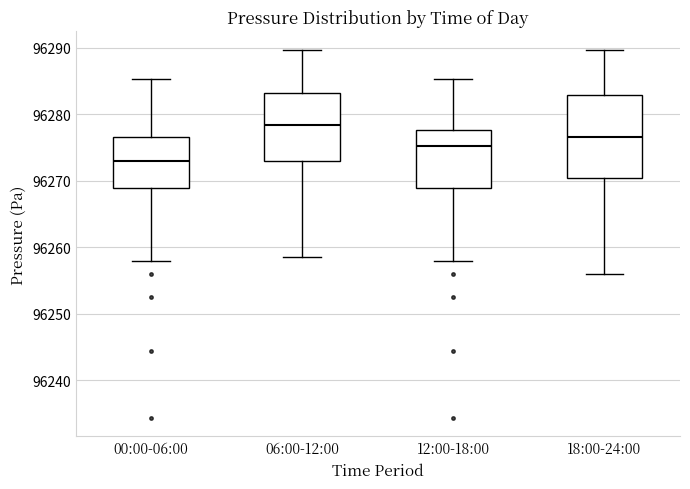

Reading left to right, read every box against the y-axis: the position of its median line, the range the box covers, and the ends of its whiskers. The values are not printed on the chart, so give them approximately, as read against the axis.

00:00-06:00: median 96273, box 96269 to 96277, whiskers 96258 to 96285
06:00-12:00: median 96278, box 96273 to 96283, whiskers 96258 to 96290
12:00-18:00: median 96275, box 96269 to 96278, whiskers 96258 to 96285
18:00-24:00: median 96277, box 96270 to 96283, whiskers 96256 to 96290